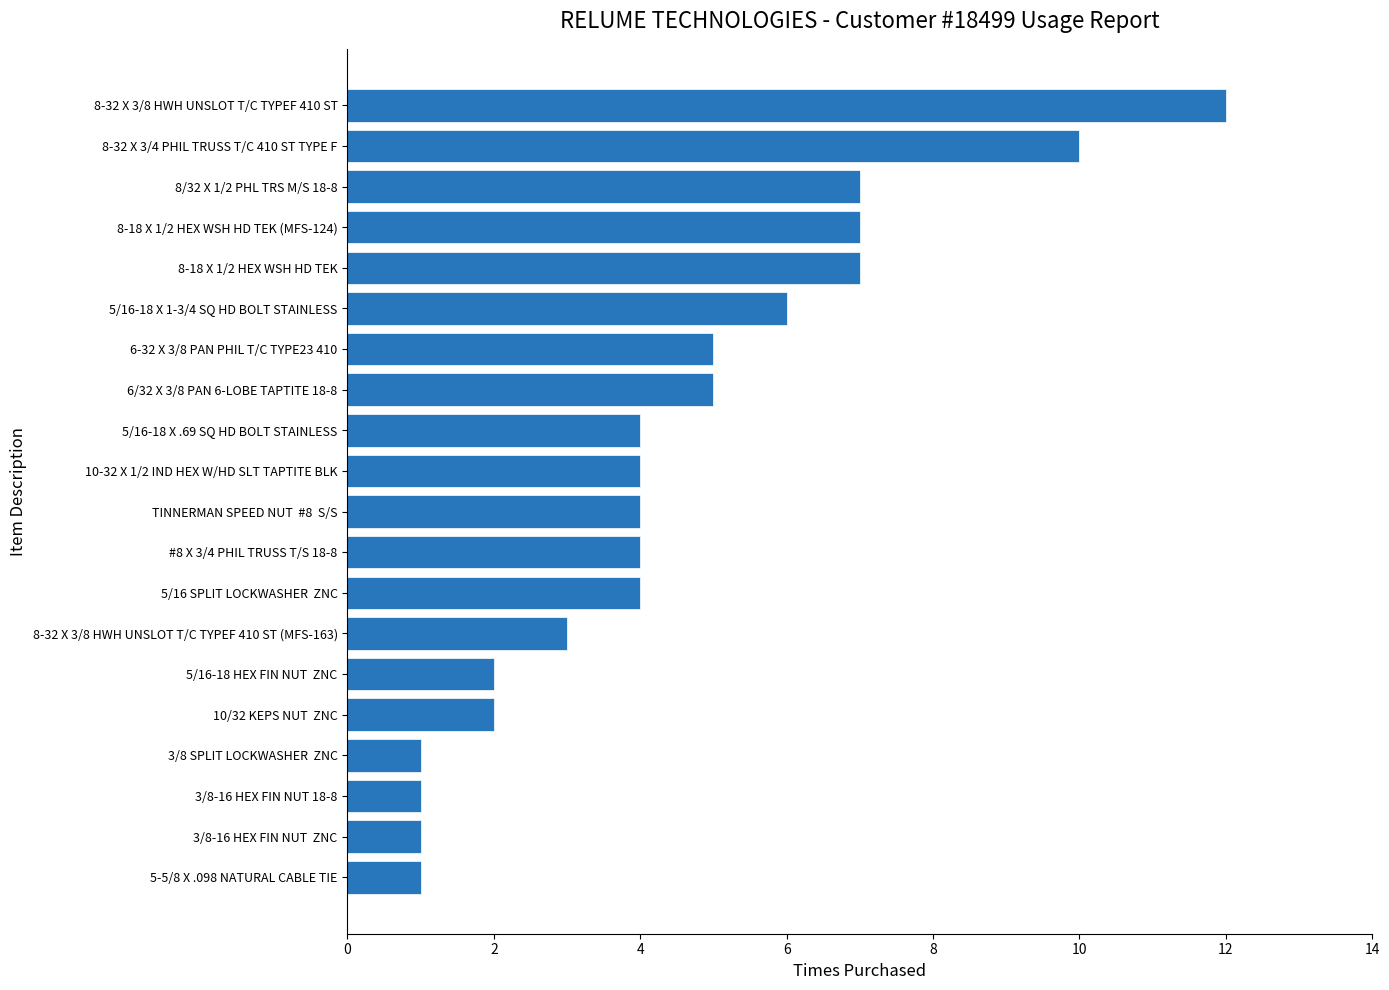

Reading bottom to top, transcribe all the data shown in this chart.

1	1	1	1	2	2	3	4	4	4	4	4	5	5	6	7	7	7	10	12